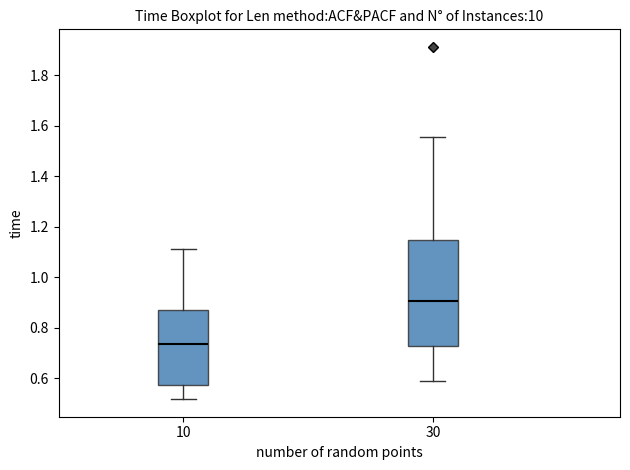

Which box's median line is the lowest?

10